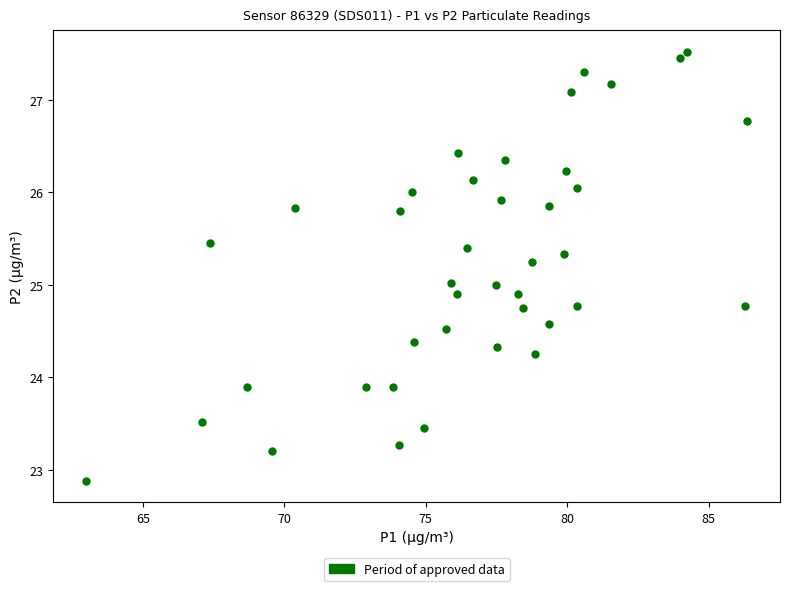

What is the range of Y values (max minus min)?

4.6